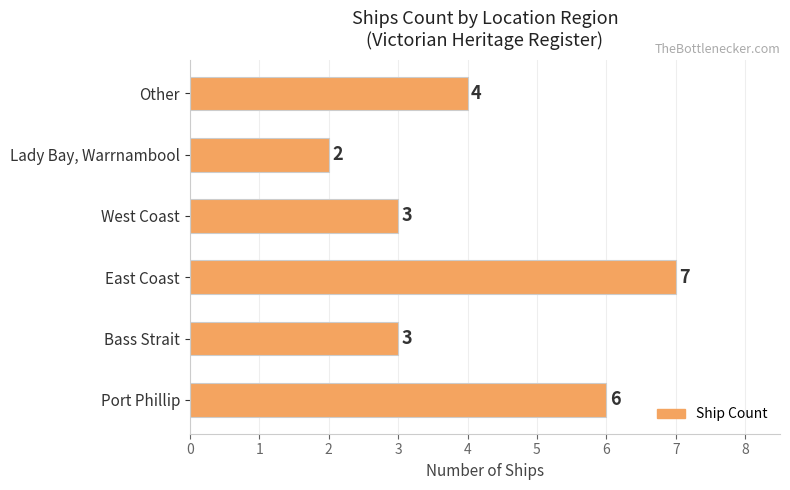

What is the change in value from Bass Strait to East Coast?

+4